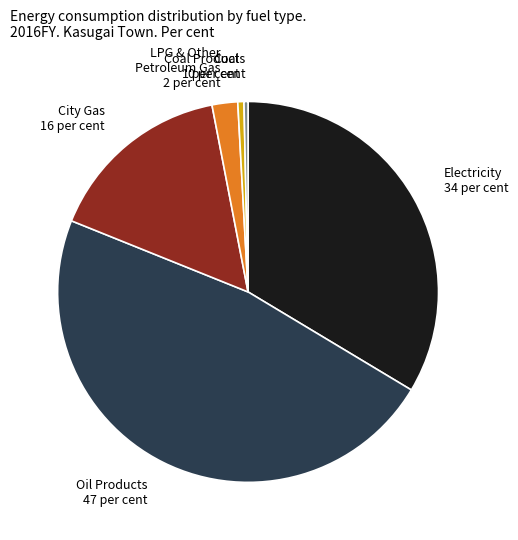

How many segments does this pie chart have?

6